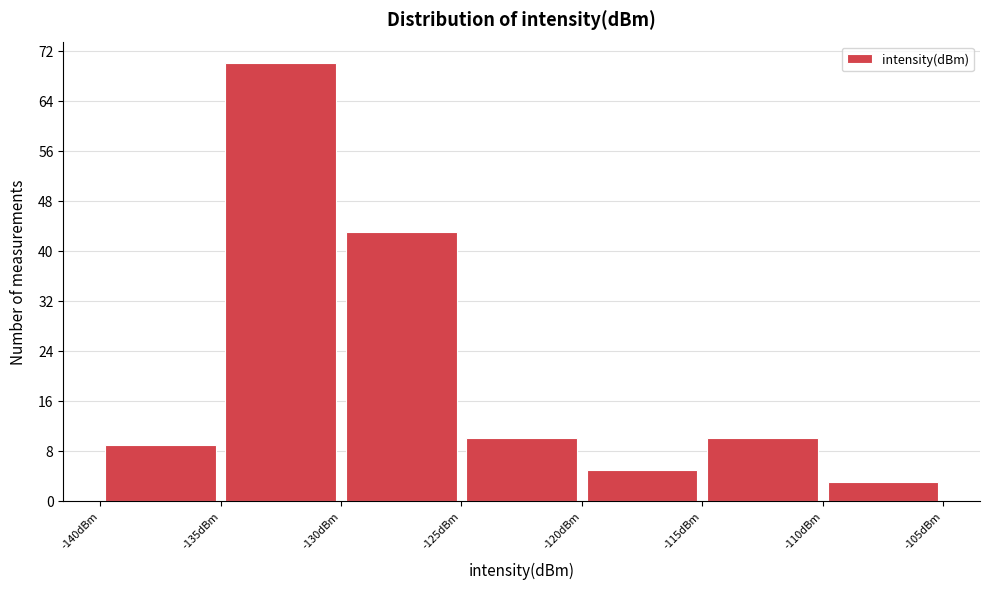

Reading left to right, transcribe this chart: for each bar, give the range it covers on the x-axis and its height. The values are not printed on the chart, so give them approximately, as read against the axis.

-140 to -135: 9
-135 to -130: 70
-130 to -125: 43
-125 to -120: 10
-120 to -115: 5
-115 to -110: 10
-110 to -105: 3